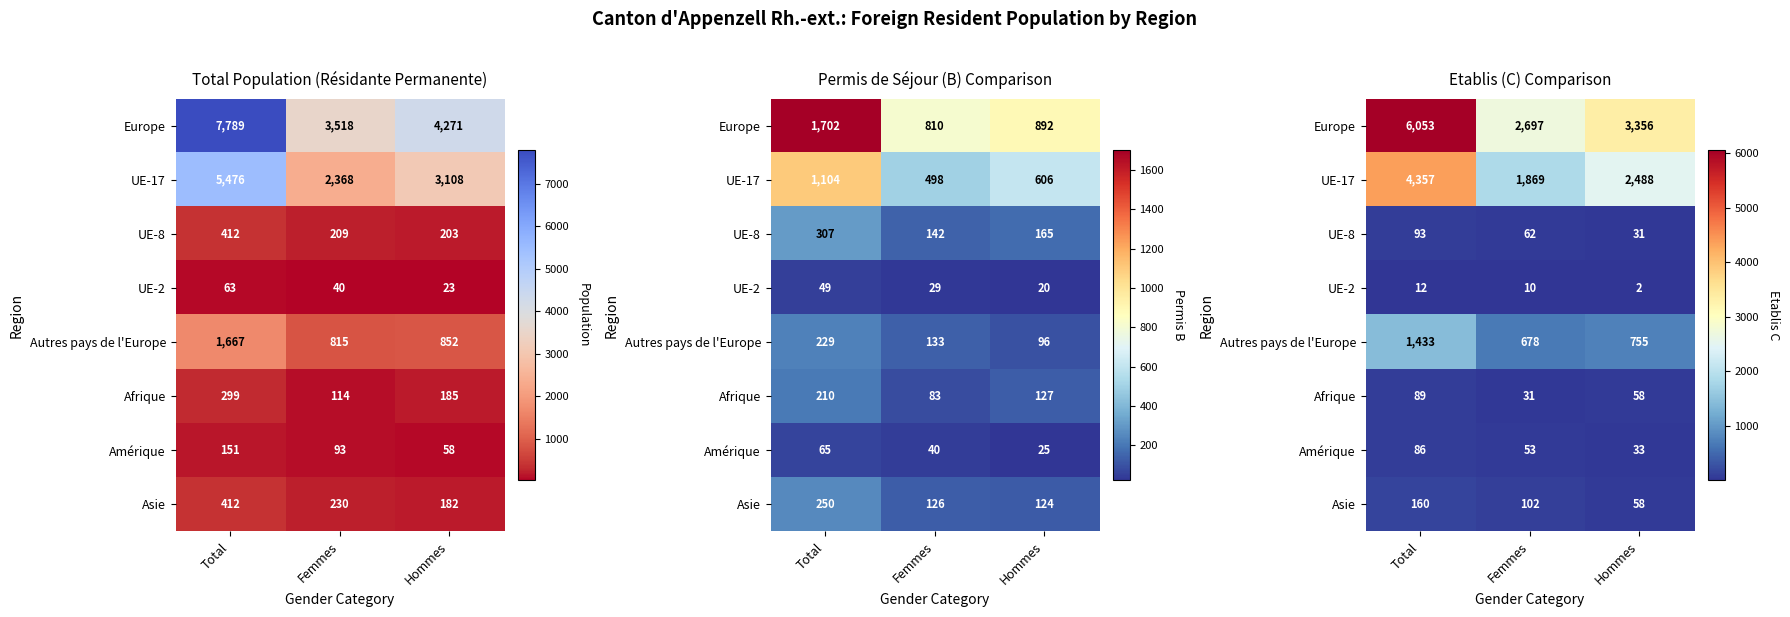

Count the UE-17 values in the range 1869 to 4357.

3